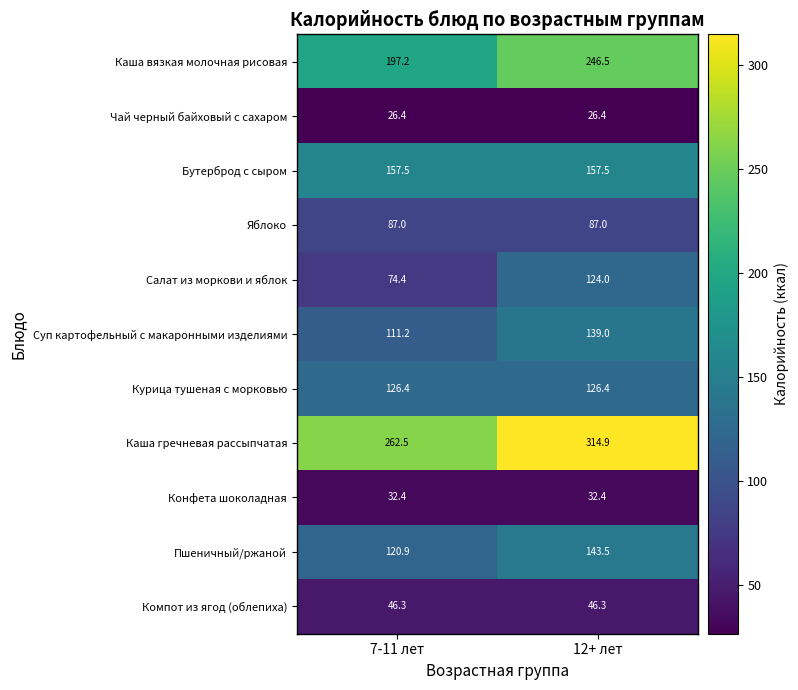

Which category has the highest value across all series?

12+ лет